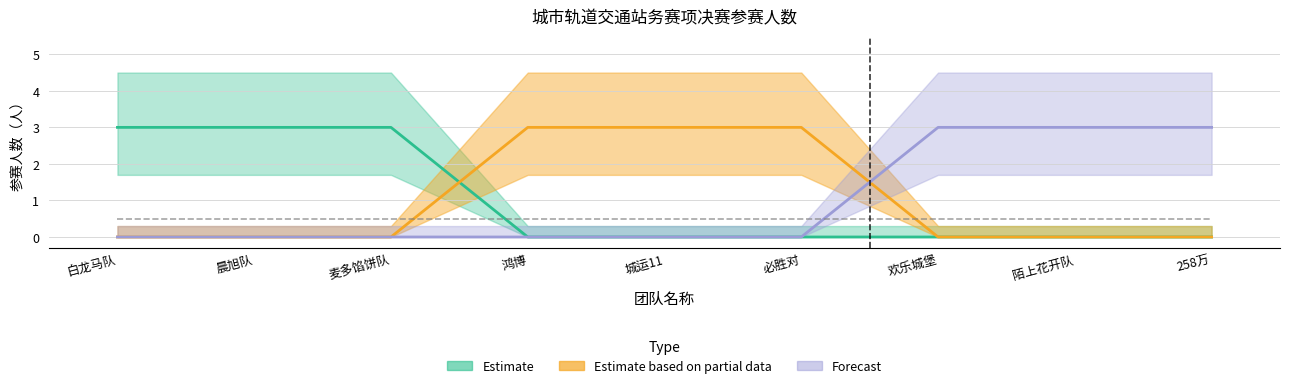

At how many categories does at least one series exceed 1?

9